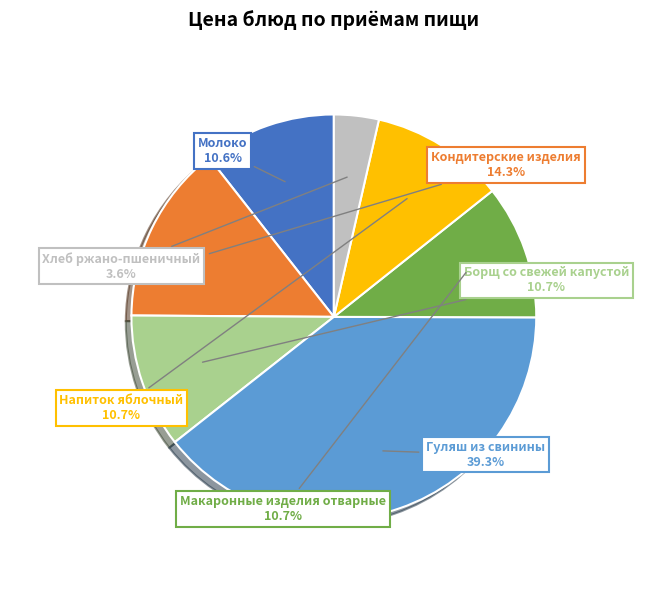

To the nearest percent, what is the combined percentage of Кондитерские изделия and Напиток яблочный?

25%